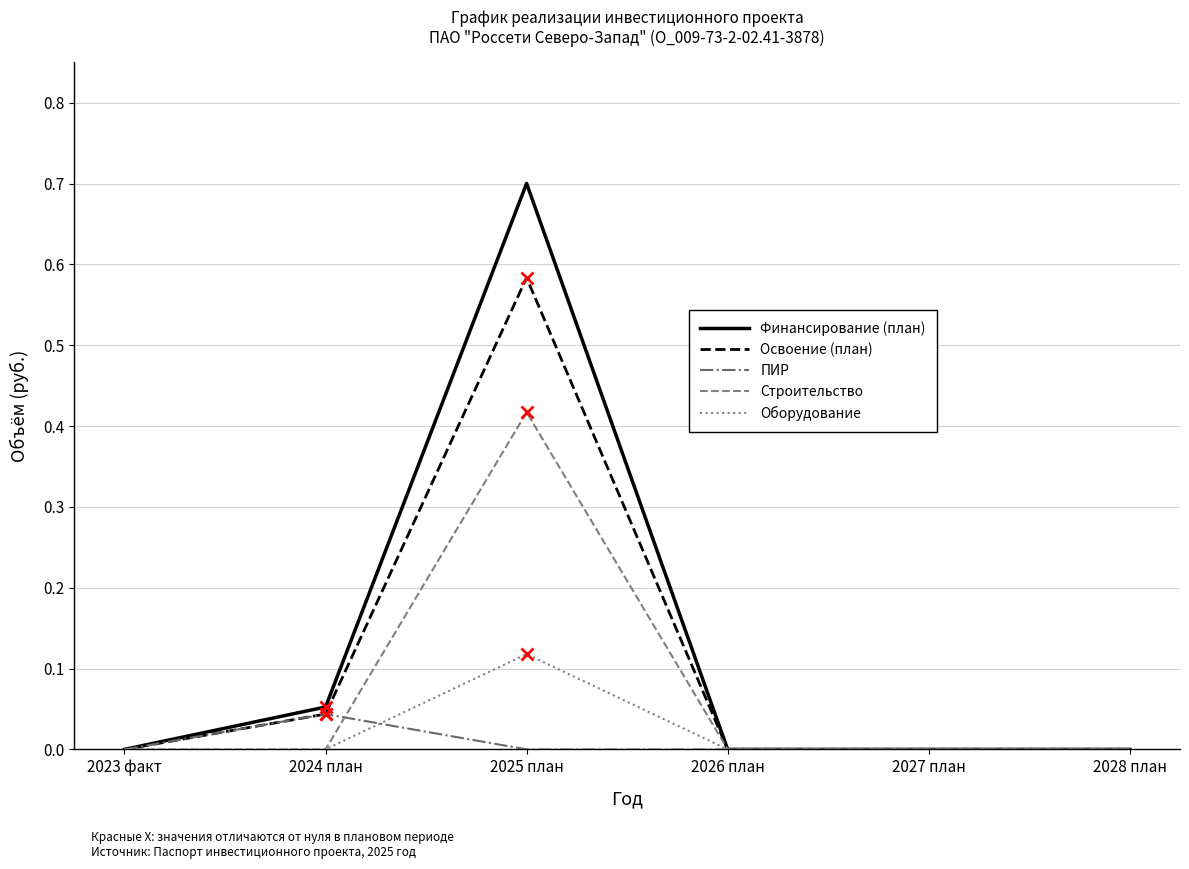

What is the maximum value shown in the chart?

0.7